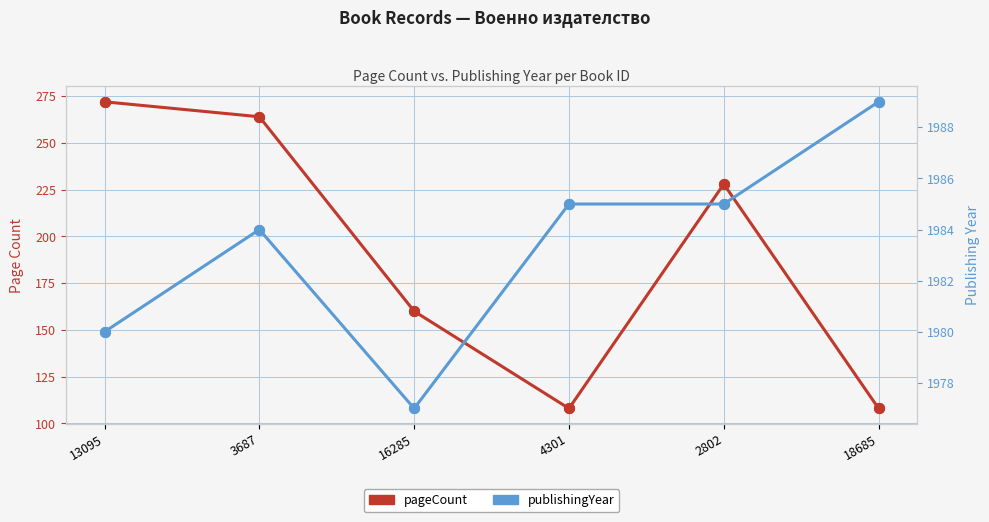

What is the total value across all series at 2802?

2213